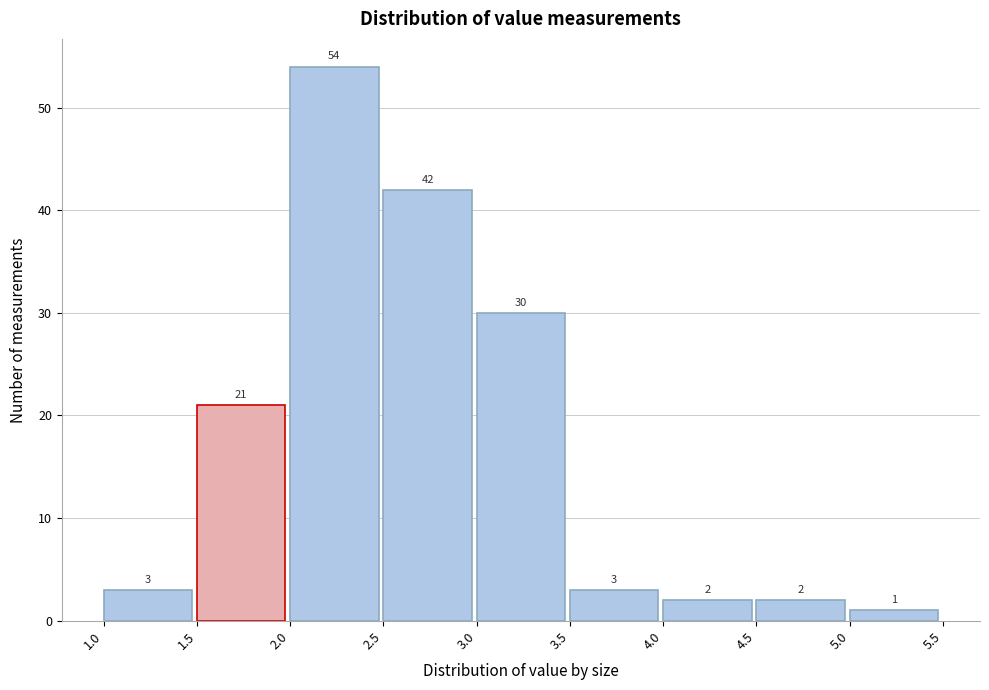

Which range on the x-axis has the tallest bar?

2.0 to 2.5